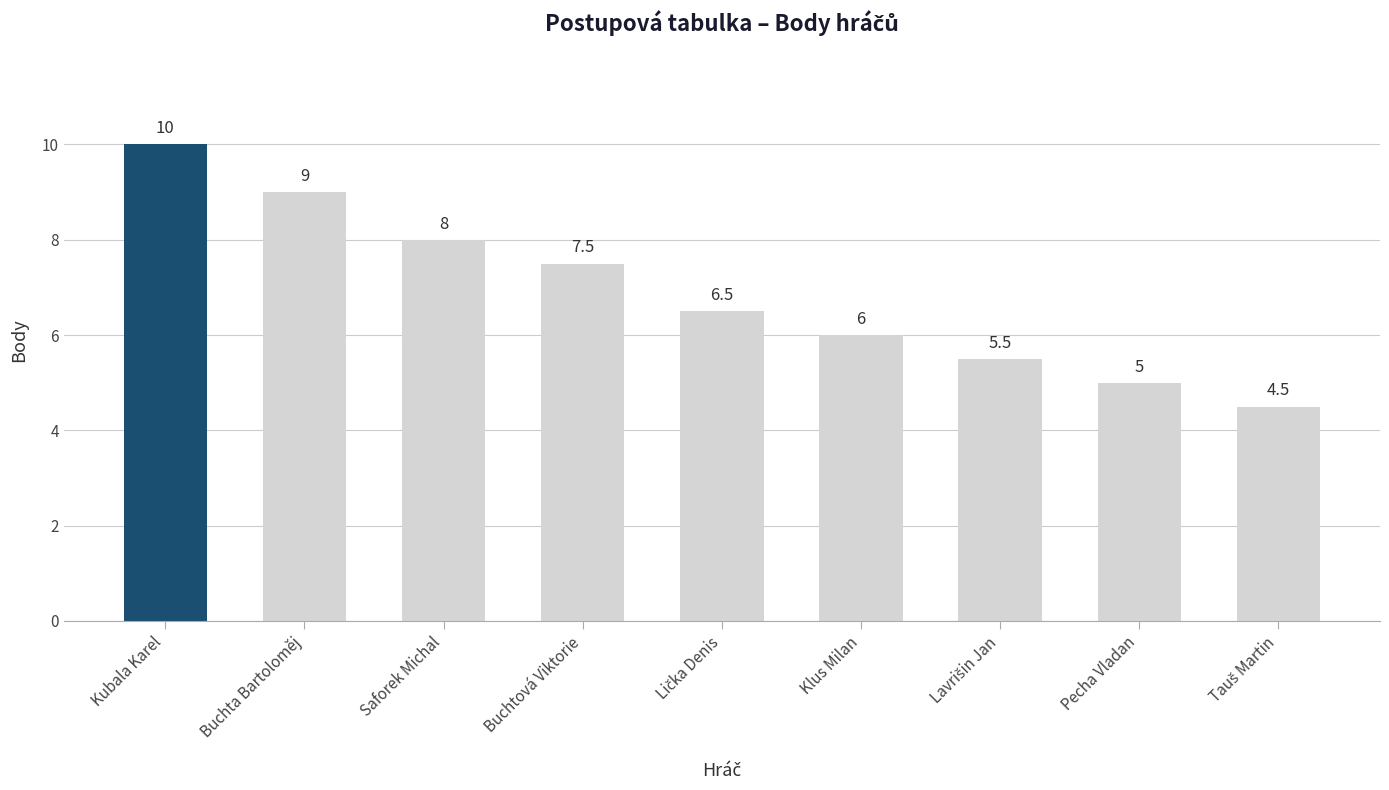

The chart shows a value of 7.5 at Buchtová Viktorie. True or false?

True